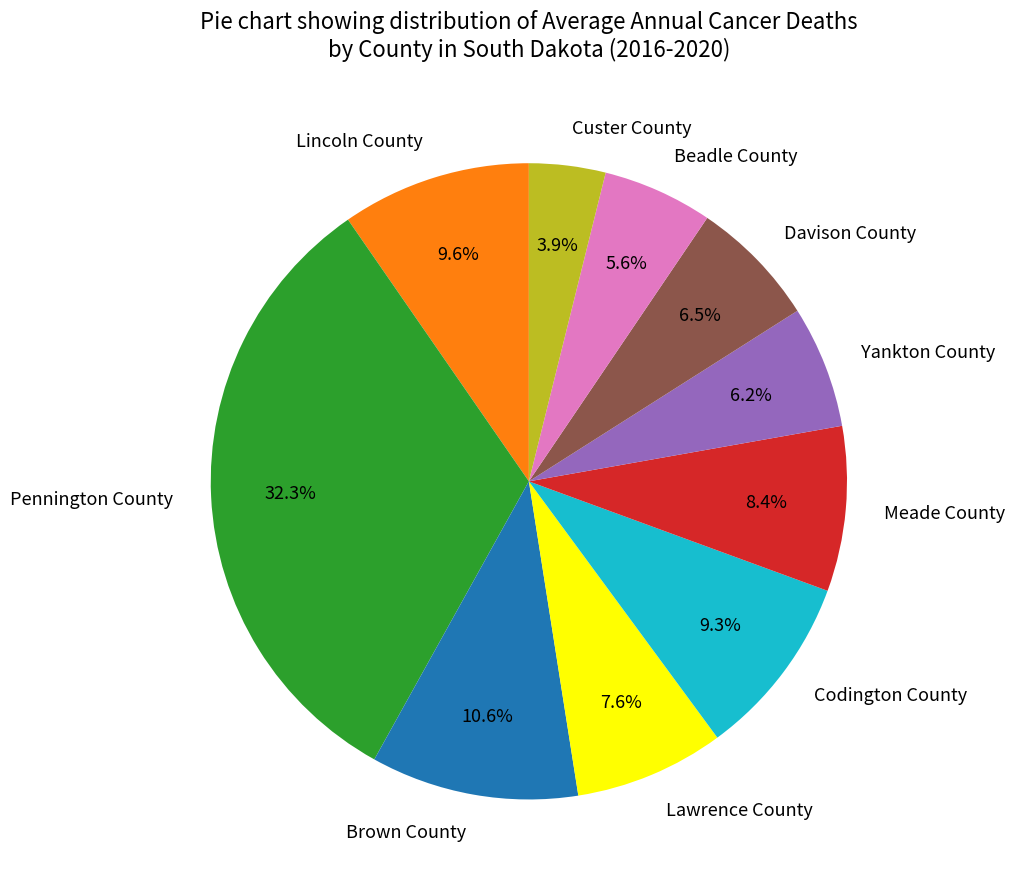

To the nearest percent, what portion does Brown County represent?

11%